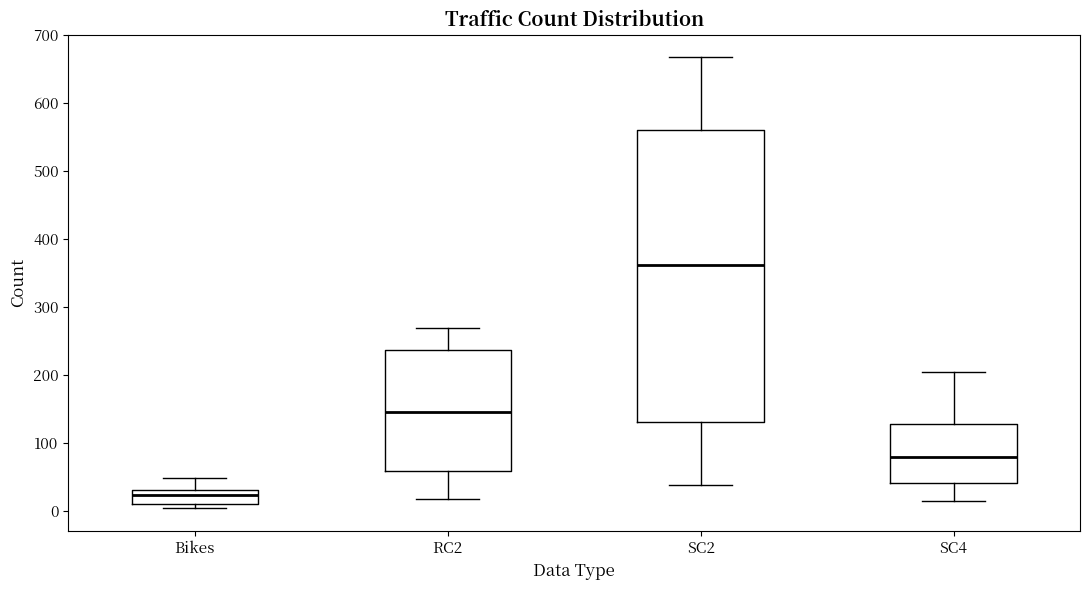

Reading left to right, transcribe this box plot: for each box, give where its median line is, the range the box spans, and where its two whiskers end, as read against the y-axis. The values are not printed on the chart, so give them approximately, as read against the axis.

Bikes: median 20, box 10 to 30, whiskers 0 to 50
RC2: median 150, box 60 to 240, whiskers 20 to 270
SC2: median 360, box 130 to 560, whiskers 40 to 670
SC4: median 80, box 40 to 130, whiskers 20 to 210